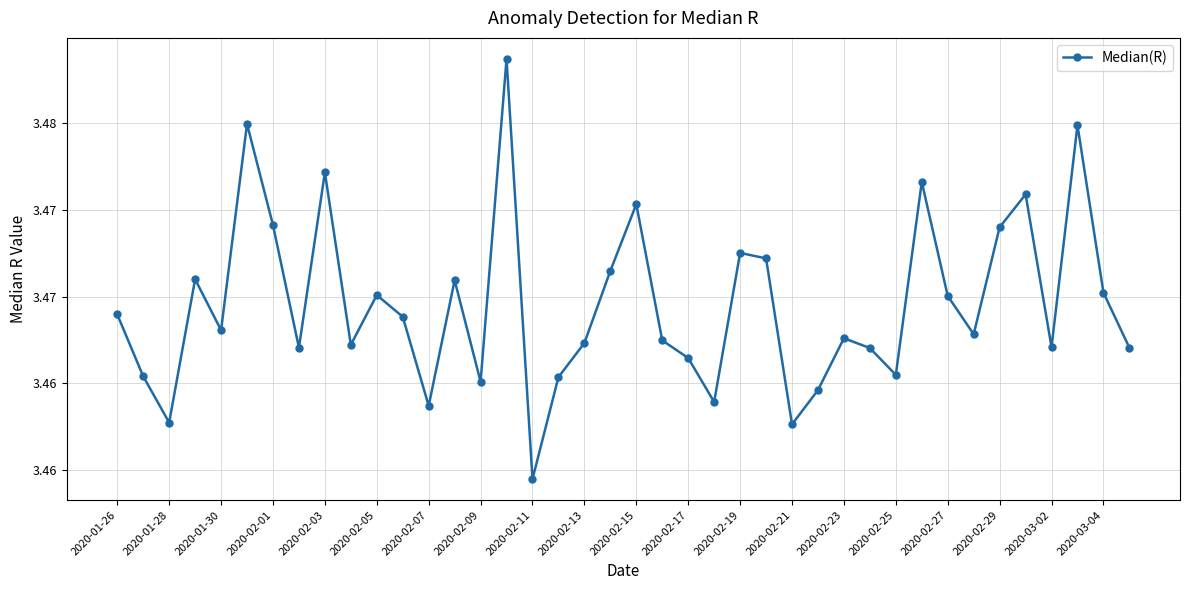

What is the maximum value shown in the chart?

3.5